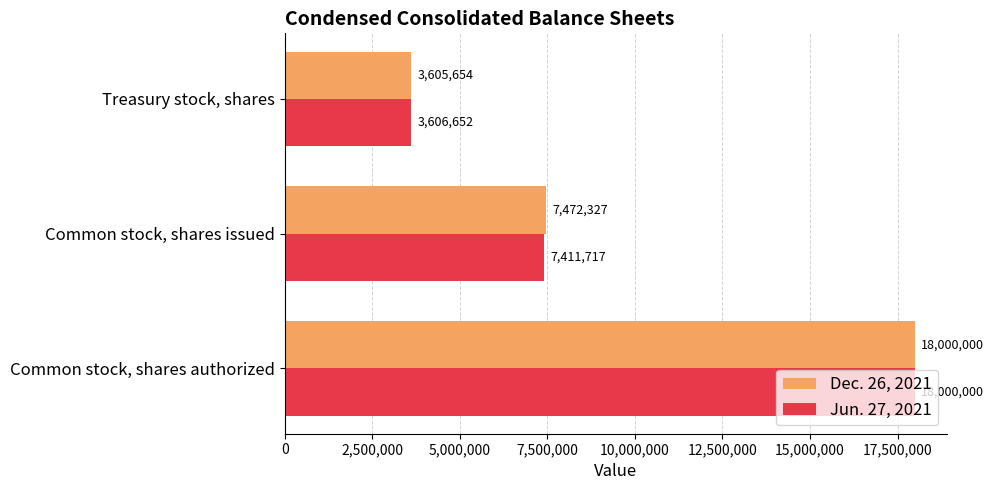

At which label is Dec. 26, 2021 closest to 10802827?

Common stock, shares issued